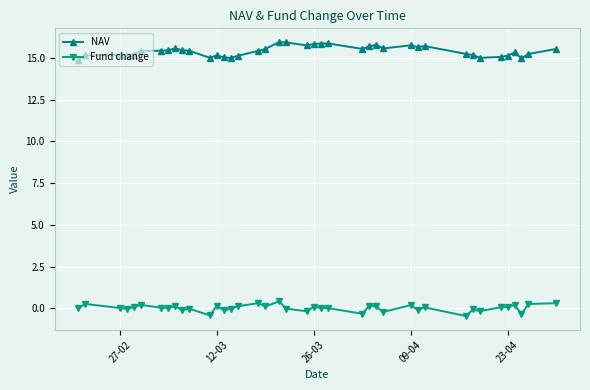

List the series in order of their peak value, highest first.

NAV, Fund change